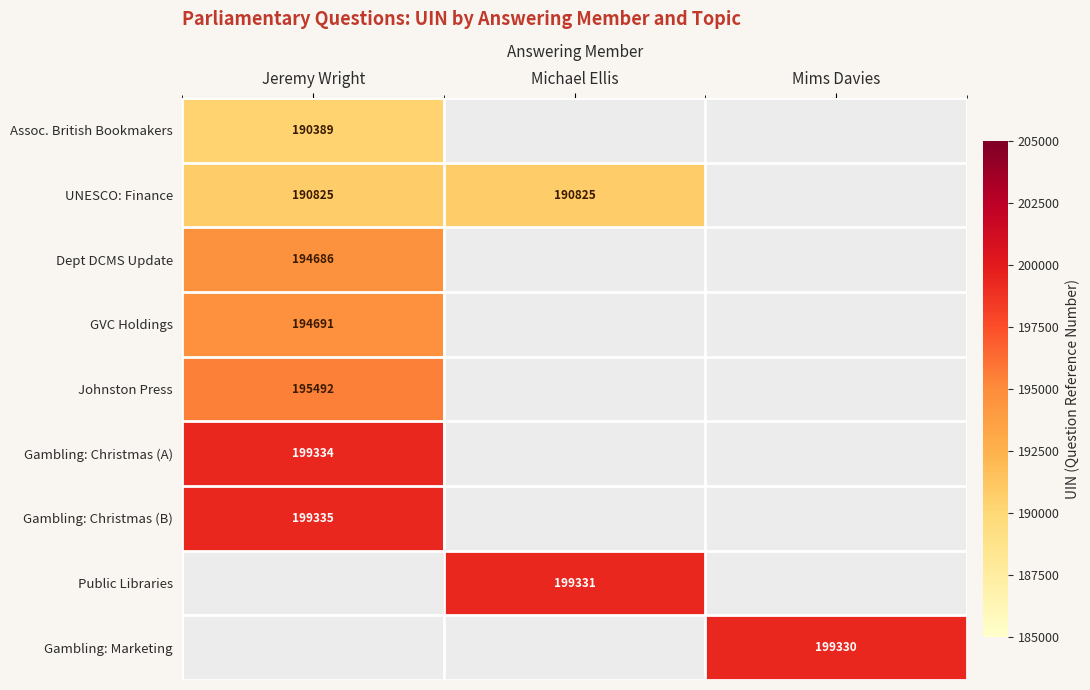

Is the value of Assoc. British Bookmakers at Jeremy Wright greater than the value of GVC Holdings at Jeremy Wright?

No